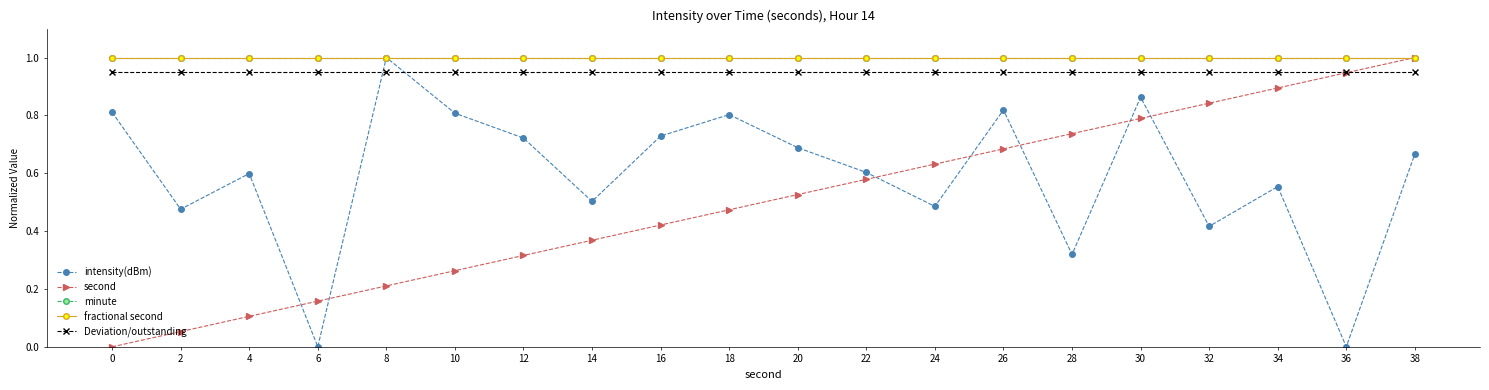

Does the chart have visible grid lines?

No